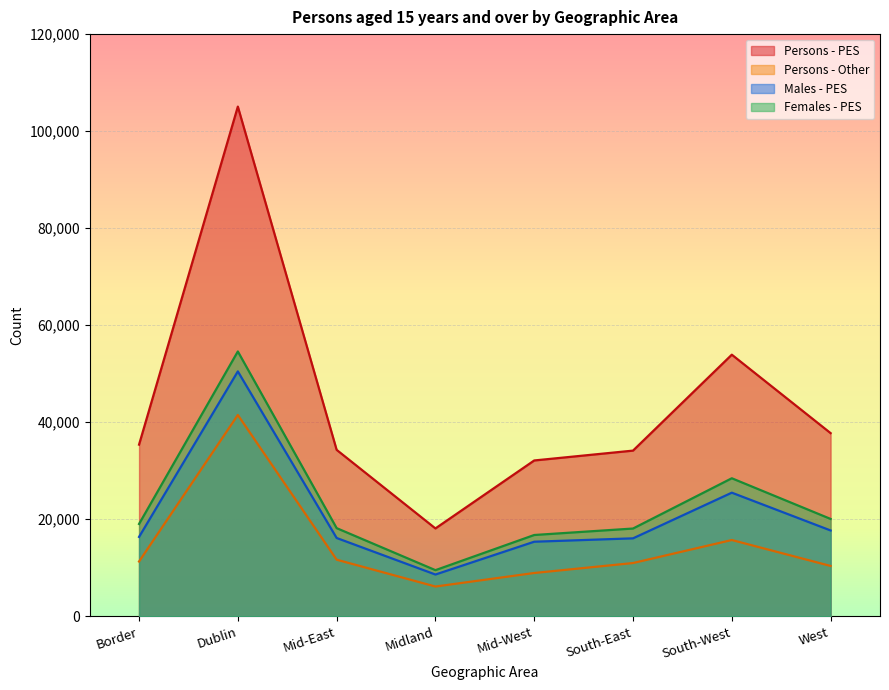

True or false: Males - PES has a value of 21232 at Mid-East.

False